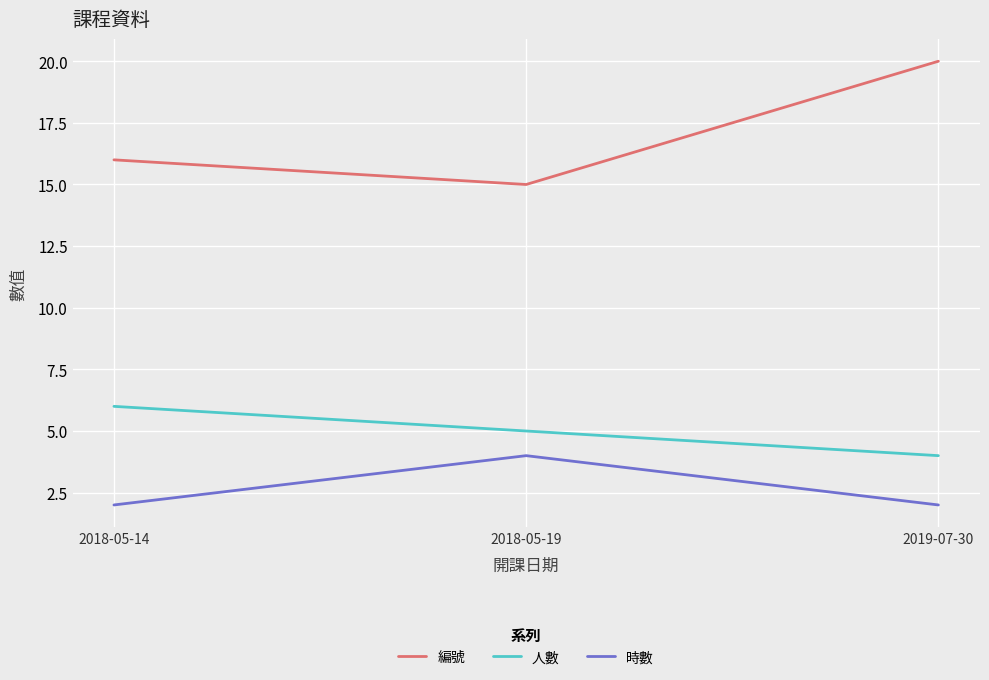

Which series changed the most between 2018-05-14 and 2018-05-19?

時數